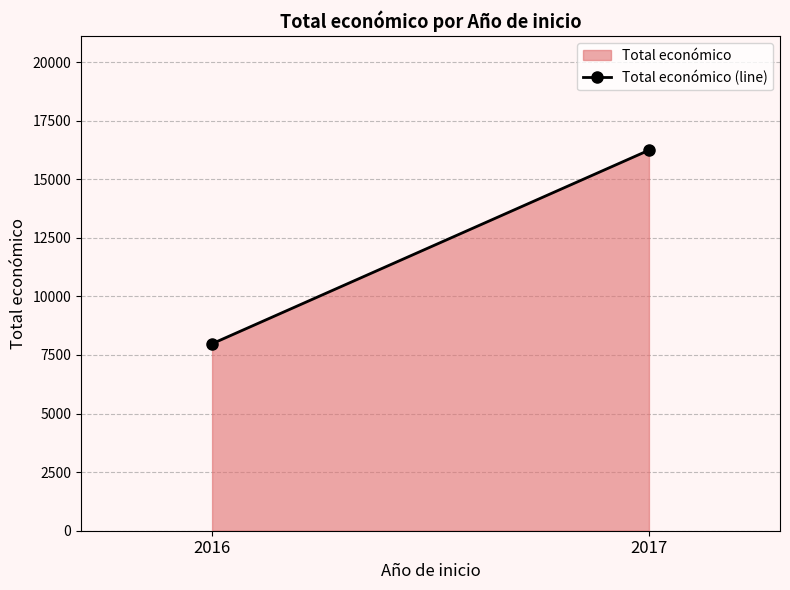

Is it true that the value at 2017 is 16240?

True